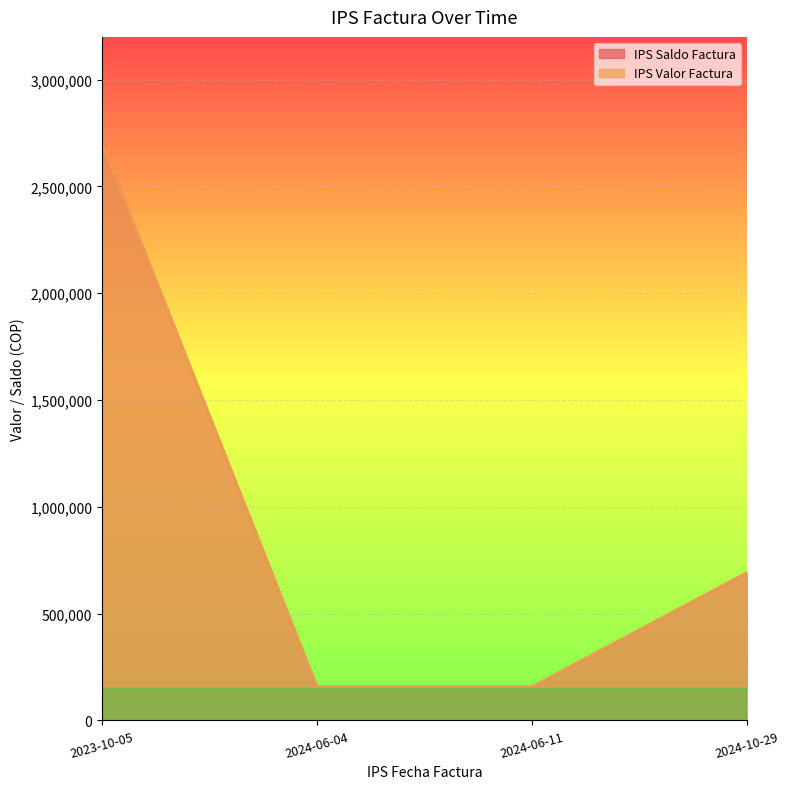

True or false: IPS Valor Factura has a value of 4792618 at 2023-10-05.

False